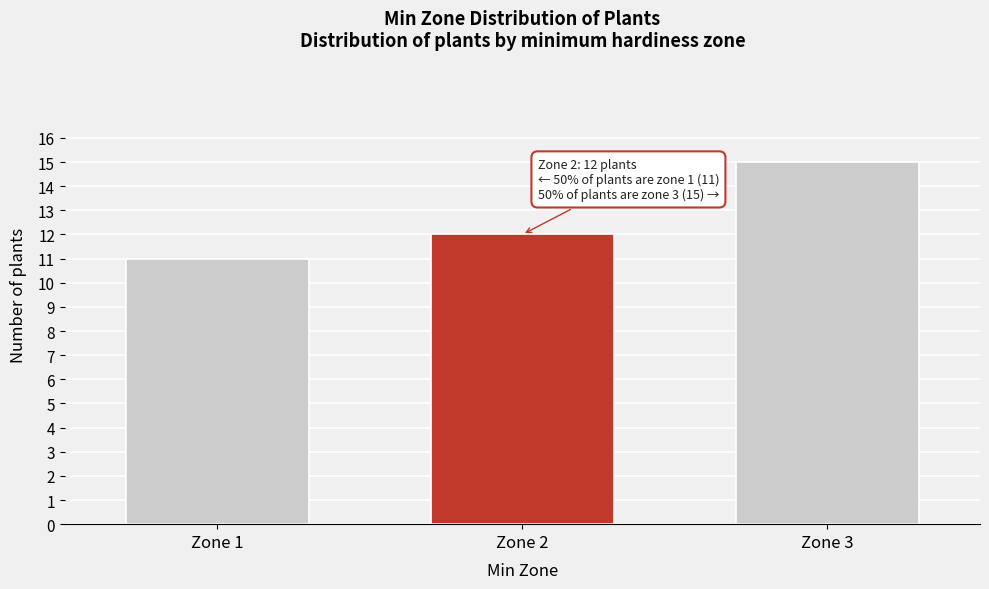

Reading right to left, transcribe all the data shown in this chart.

15	12	11